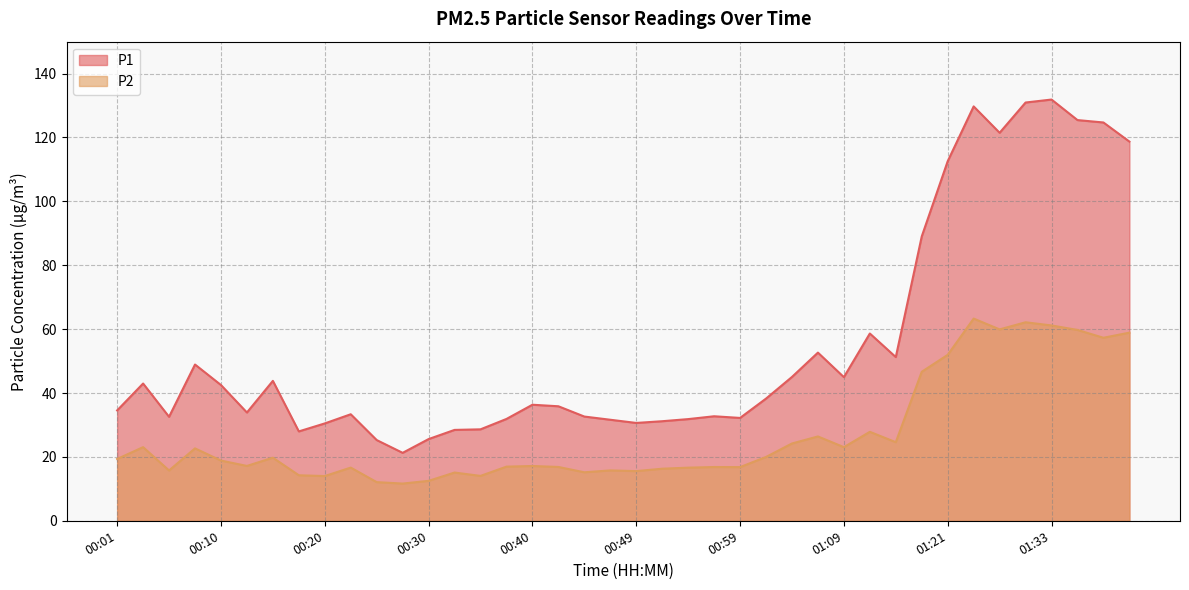

List the series in order of their peak value, highest first.

P1, P2